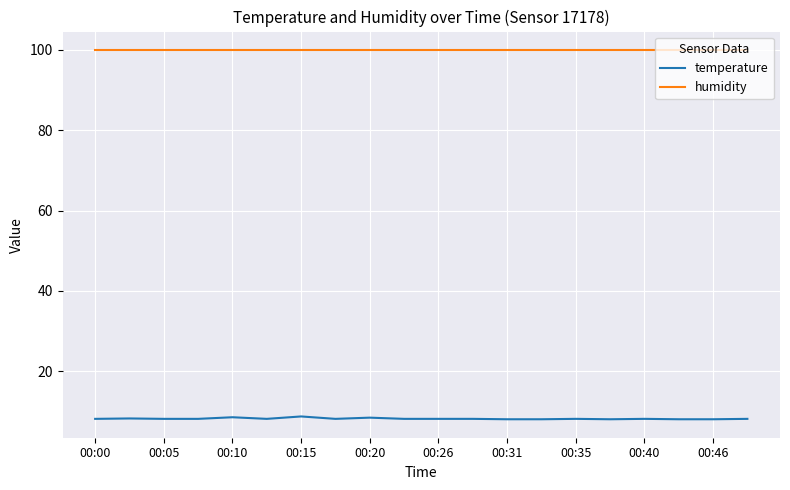

List the series in order of their overall mean, highest first.

humidity, temperature